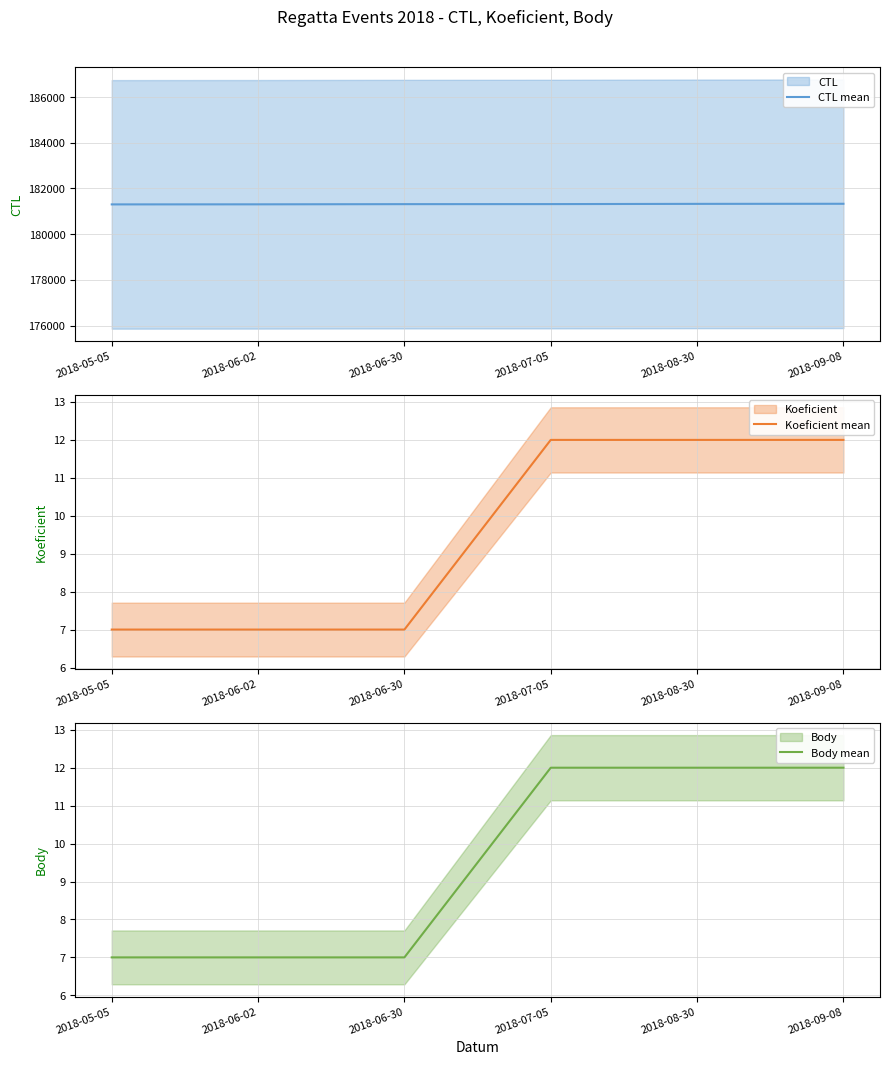

How many distinct data groups are displayed?

3